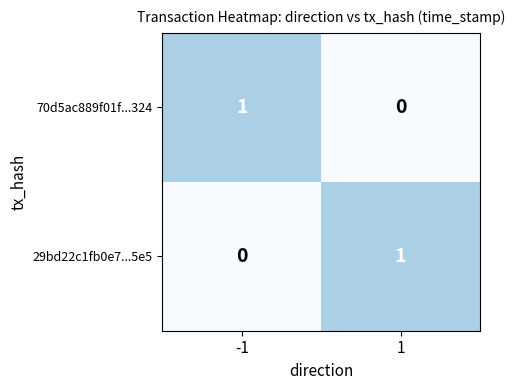

At 1, list the series in order from largest to smallest.

29bd22c1fb0e7...5e5, 70d5ac889f01f...324